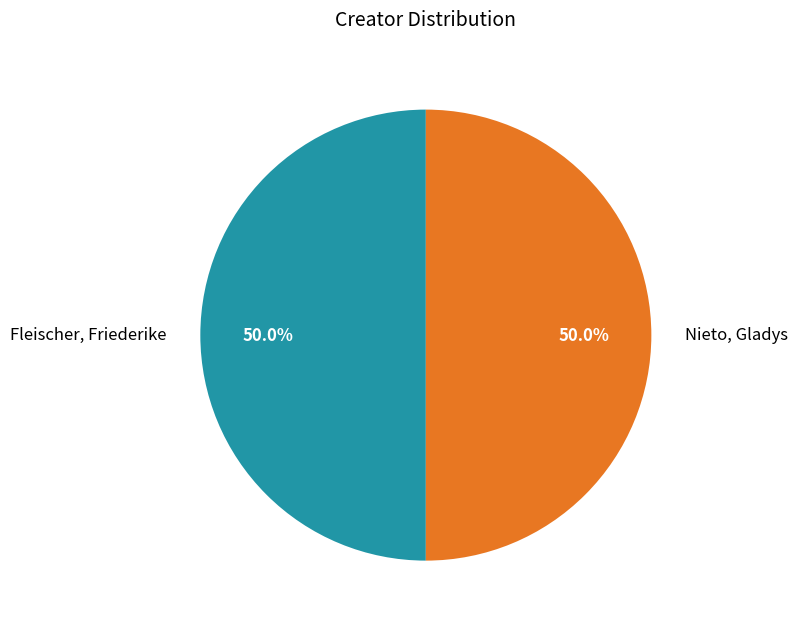

What percentage is the Nieto, Gladys slice, to the nearest percent?

50%